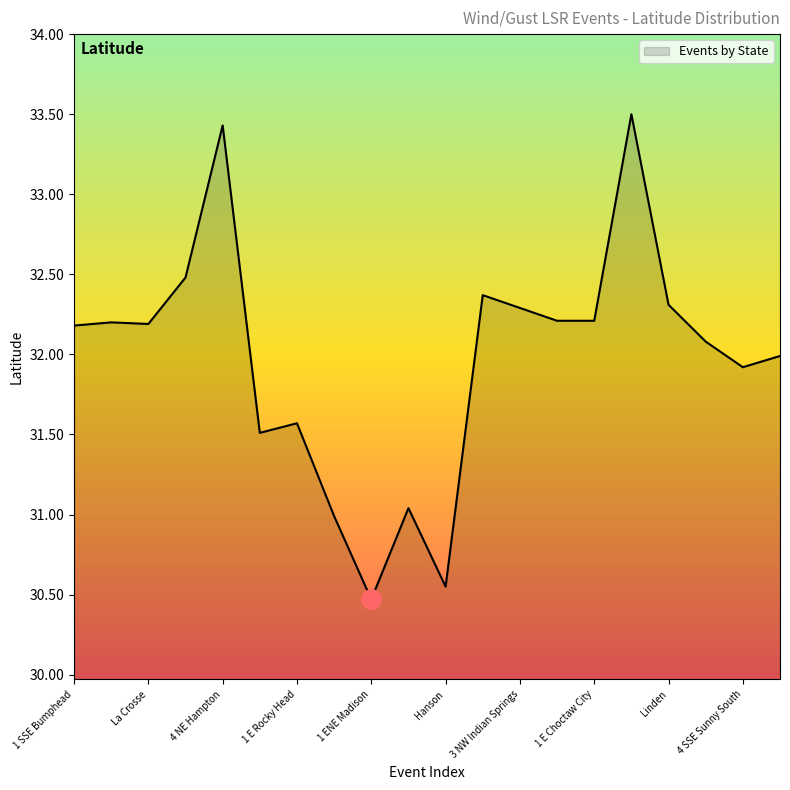

How many lines are shown in the chart?

1